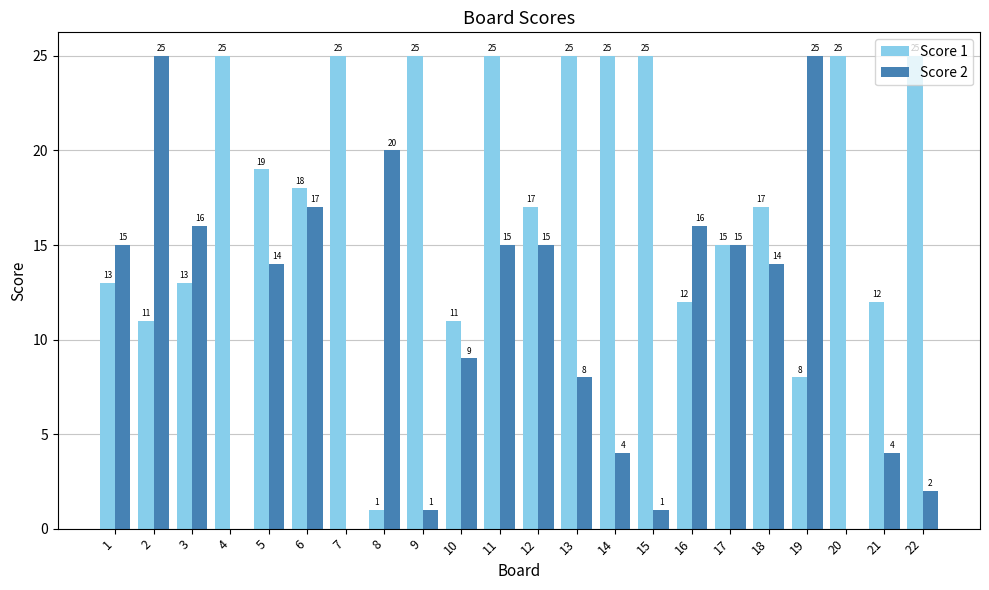

Is it true that Score 1 equals 25 at 15?

True